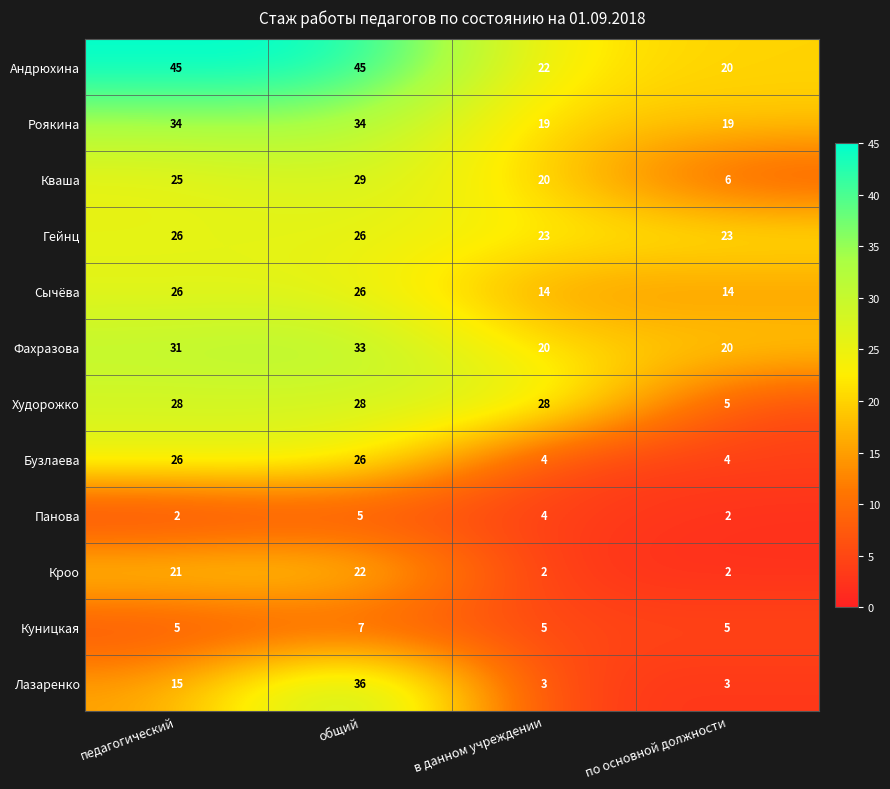

True or false: Худорожко has a value of 43 at педагогический.

False